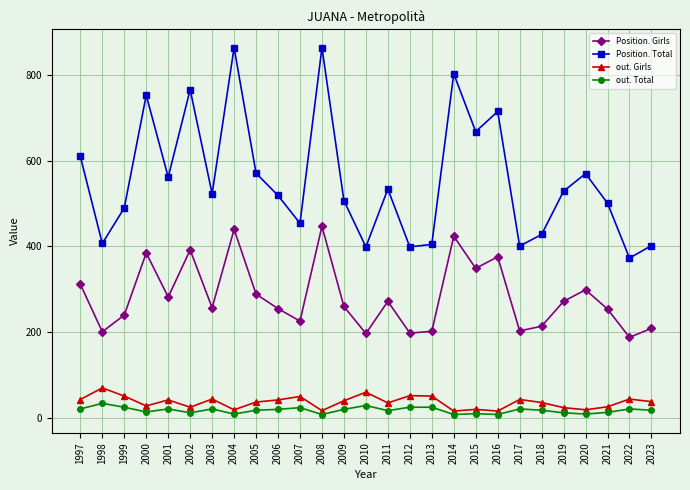

At which label does Position. Girls reach its minimum?

2022